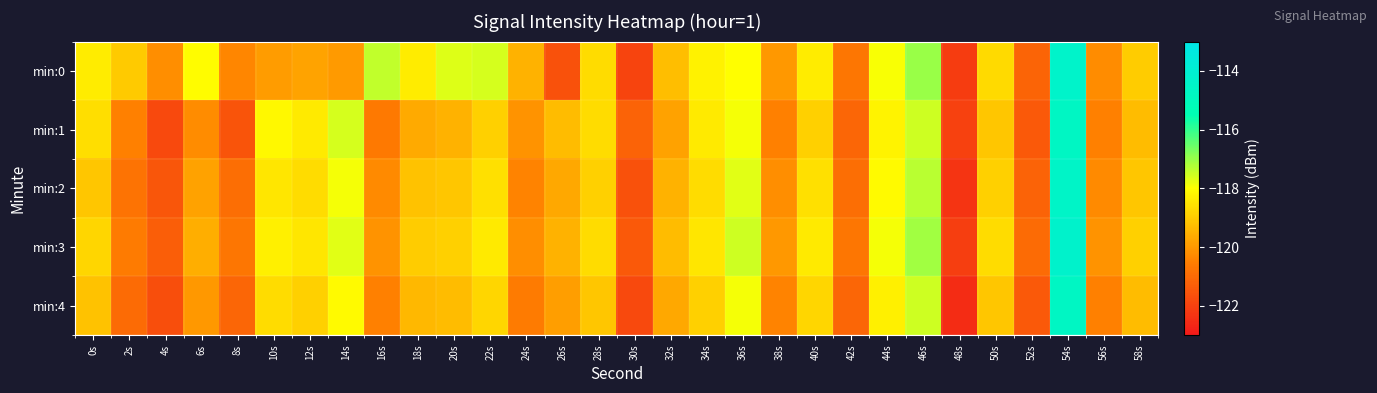

What is the total value across all series at 28s?

-594.1